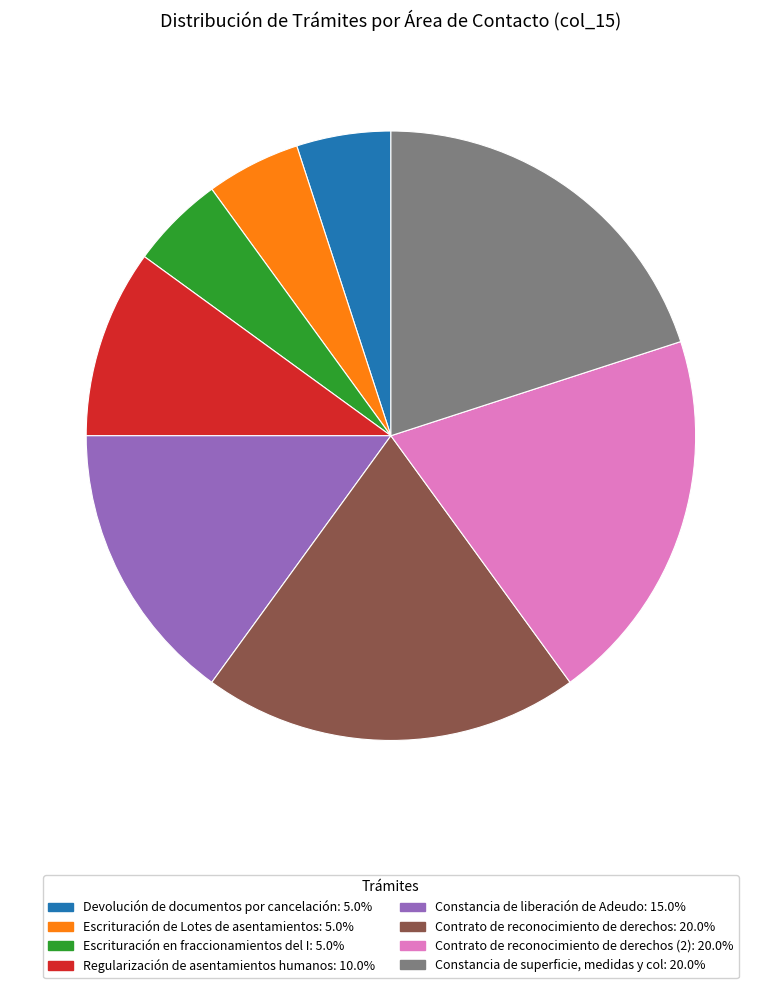

Is there any slice that represents more than half of the pie?

No